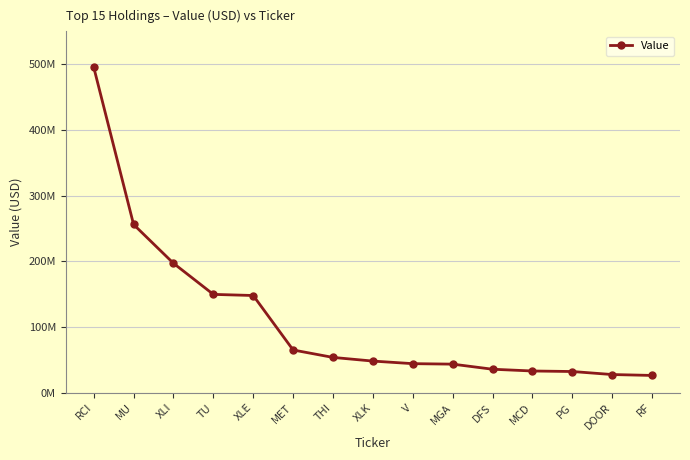

What position from the right is MCD?

4